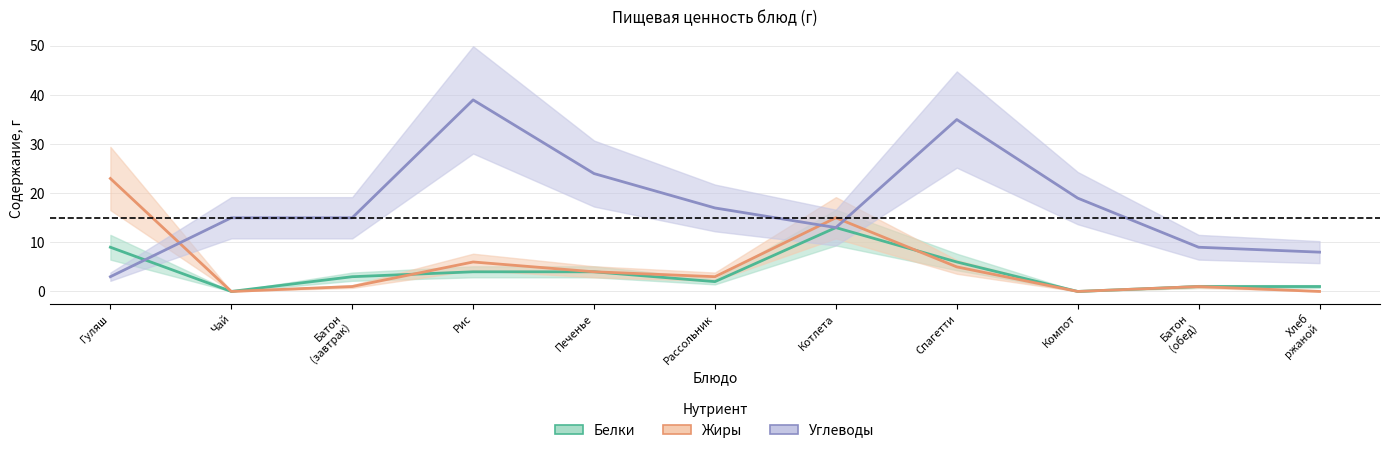

Between which two adjacent categories do Углеводы and Белки first intersect?

Гуляш and Чай